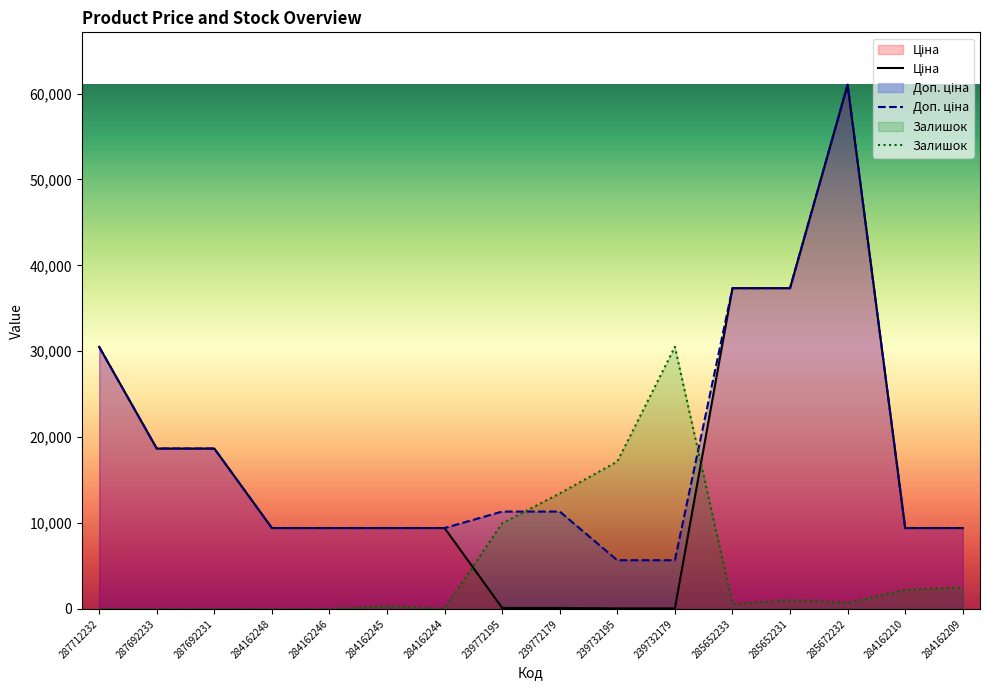

What is the difference between the highest and lowest values at 239772179?

13334.4